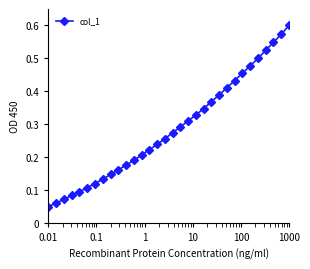

What is the sum of all values?

9.2